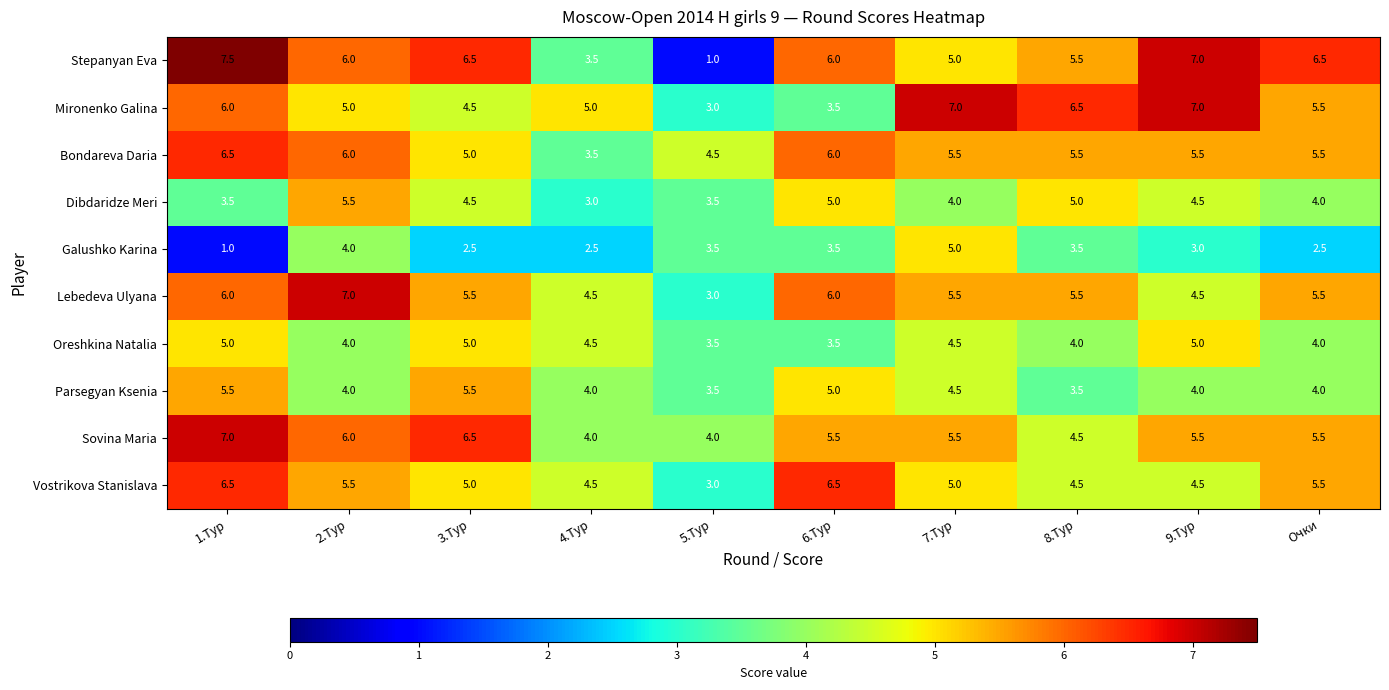

What is the maximum value shown in the chart?

7.5